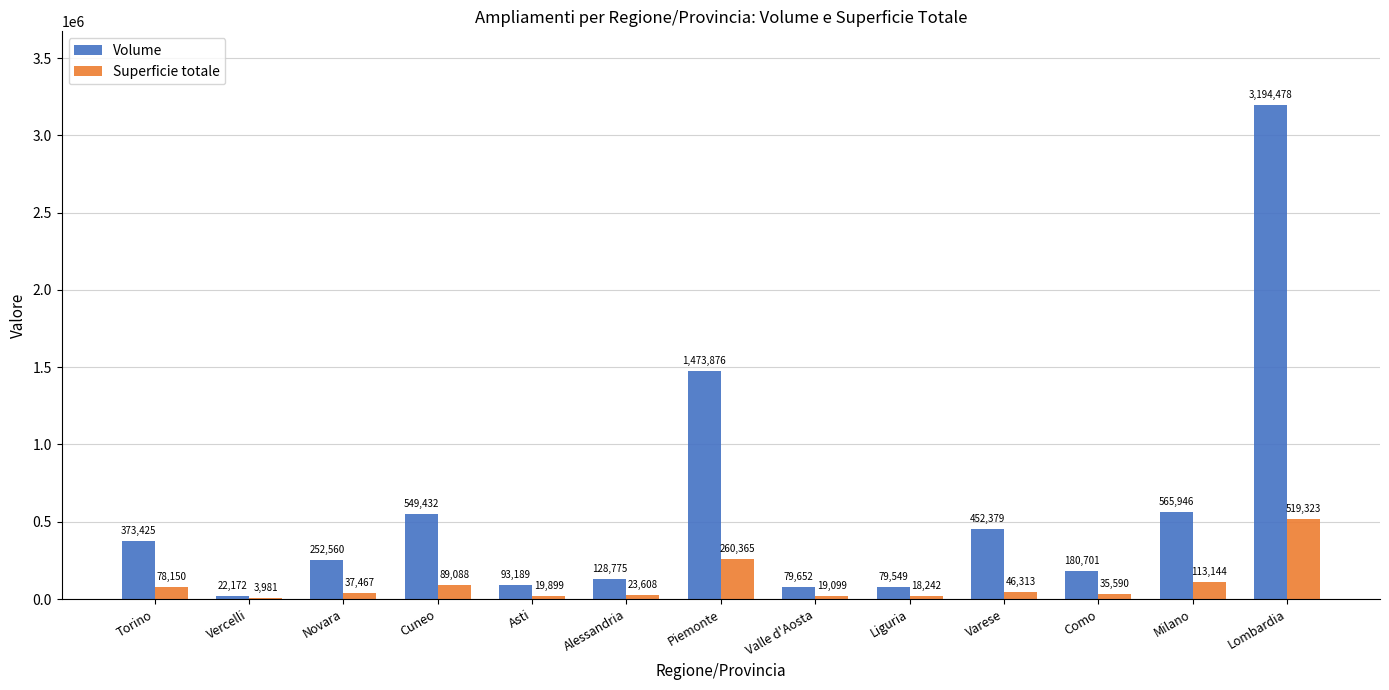

At which label does Volume first exceed 252560?

Torino